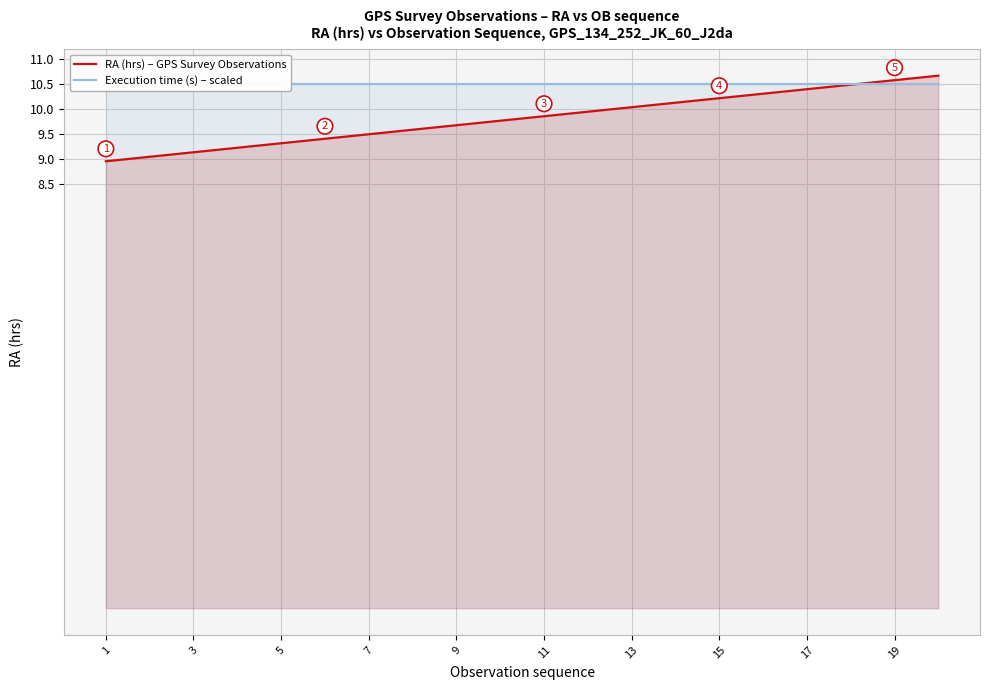

What is the highest value of the RA (hrs) – GPS Survey Observations series?

10.7